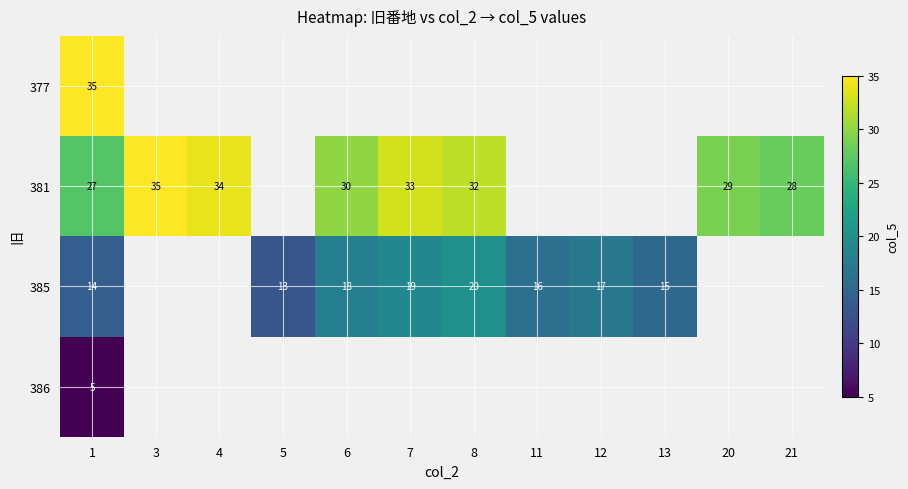

Rank the series at 1 from highest to lowest value.

377, 381, 385, 386